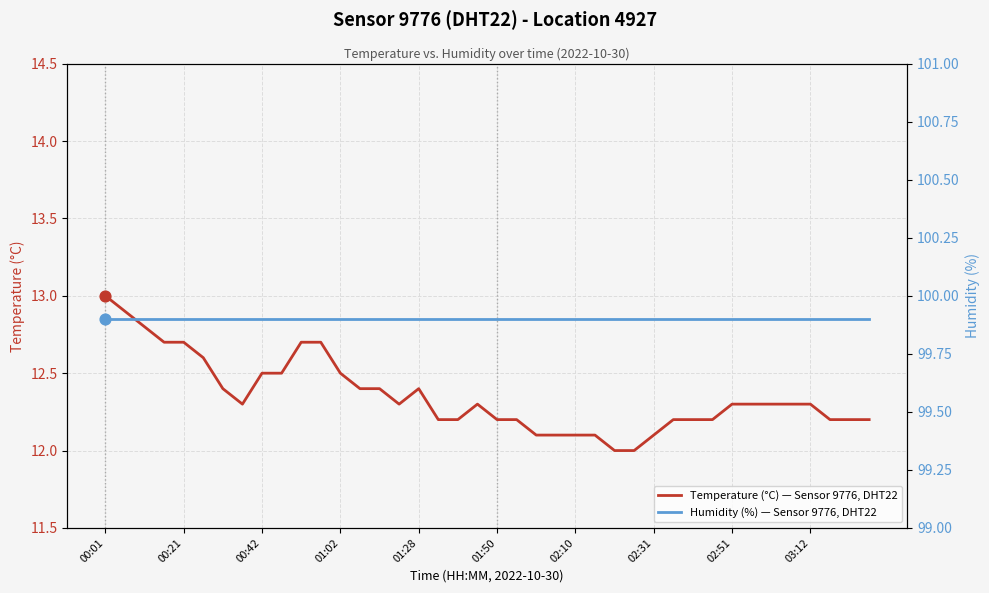

Which series has the largest Y range (max minus min)?

Temperature (°C) — Sensor 9776, DHT22